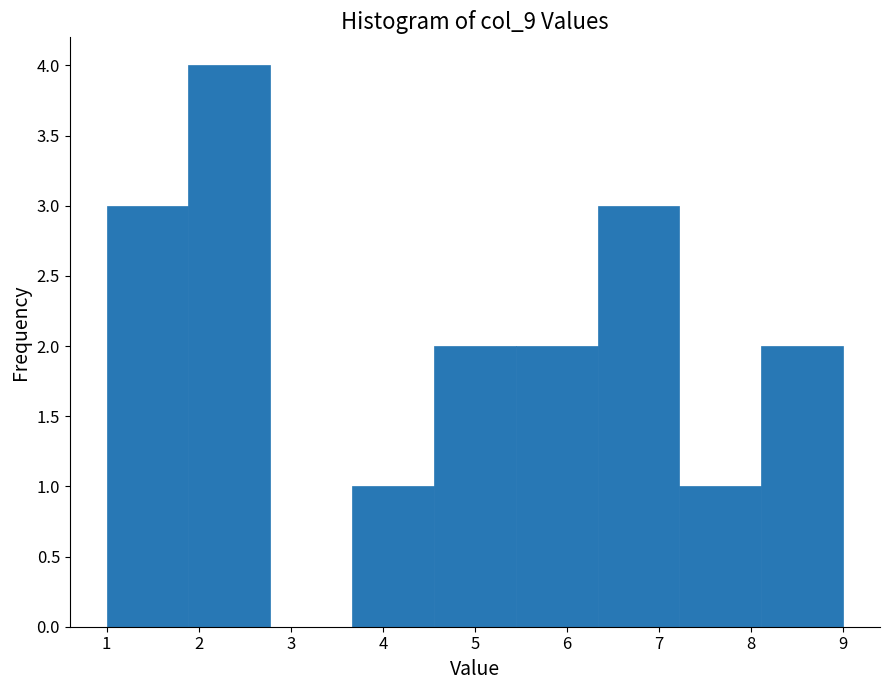

Reading left to right, transcribe this chart: for each bar, give the range it covers on the x-axis and its height. Neither the bar edges nor the heights are printed on the chart, so give them approximately, as read against the axes.

1.0 to 1.9: 3
1.9 to 2.8: 4
2.8 to 3.7: 0
3.7 to 4.6: 1
4.6 to 5.4: 2
5.4 to 6.3: 2
6.3 to 7.2: 3
7.2 to 8.1: 1
8.1 to 9.0: 2